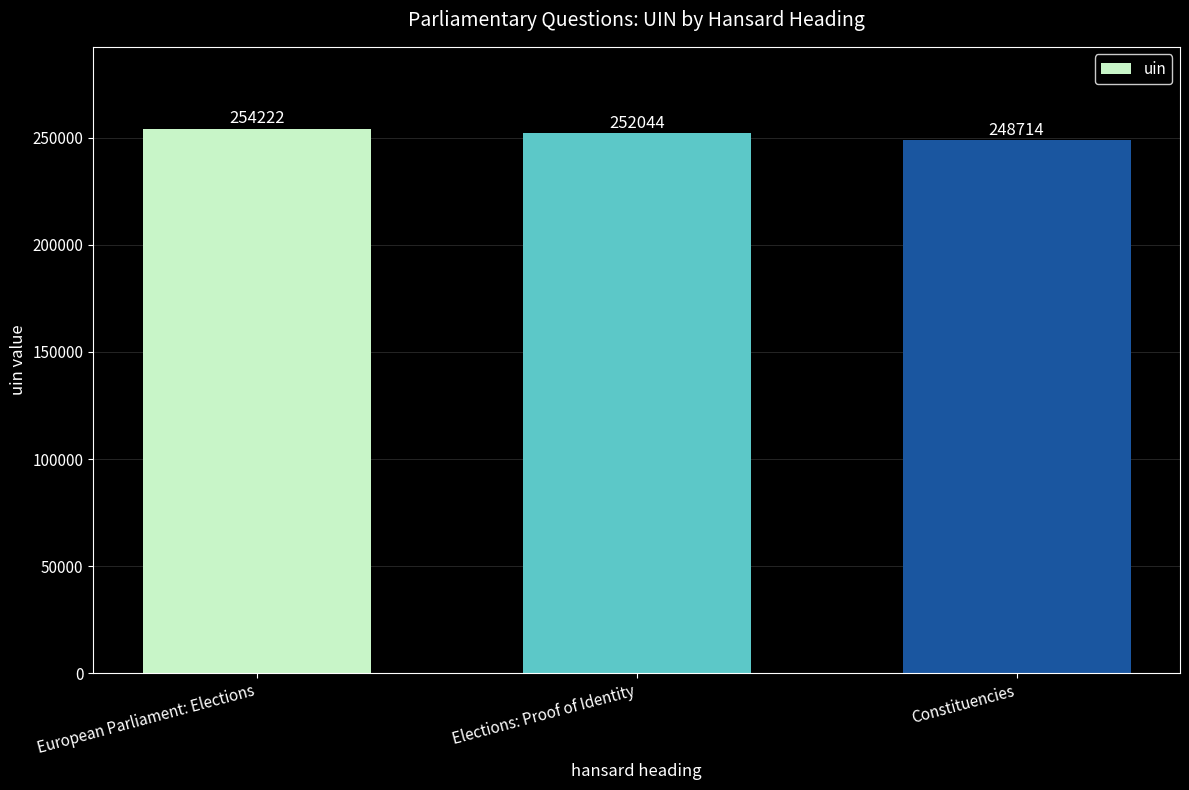

What is the ratio of the value at European Parliament: Elections to the value at Elections: Proof of Identity?

1.0